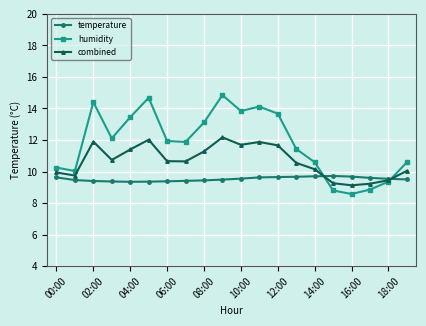

After their last crossing, which series has the higher values: combined or temperature?

combined